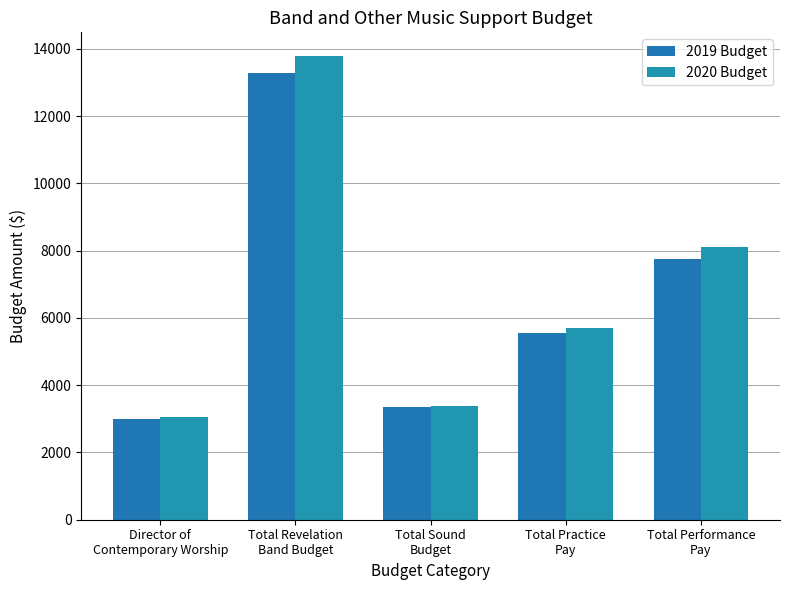

Which series has the largest range (max minus min)?

2020 Budget